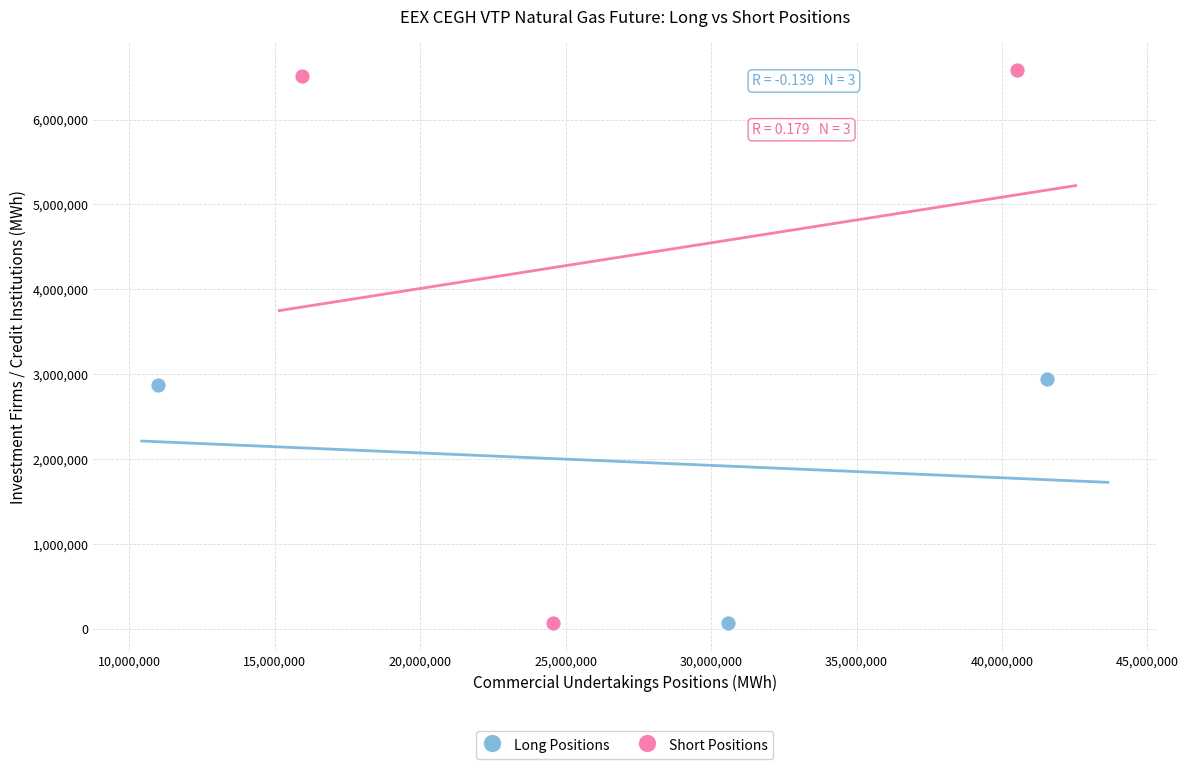

Which series has the largest Y range (max minus min)?

Short Positions